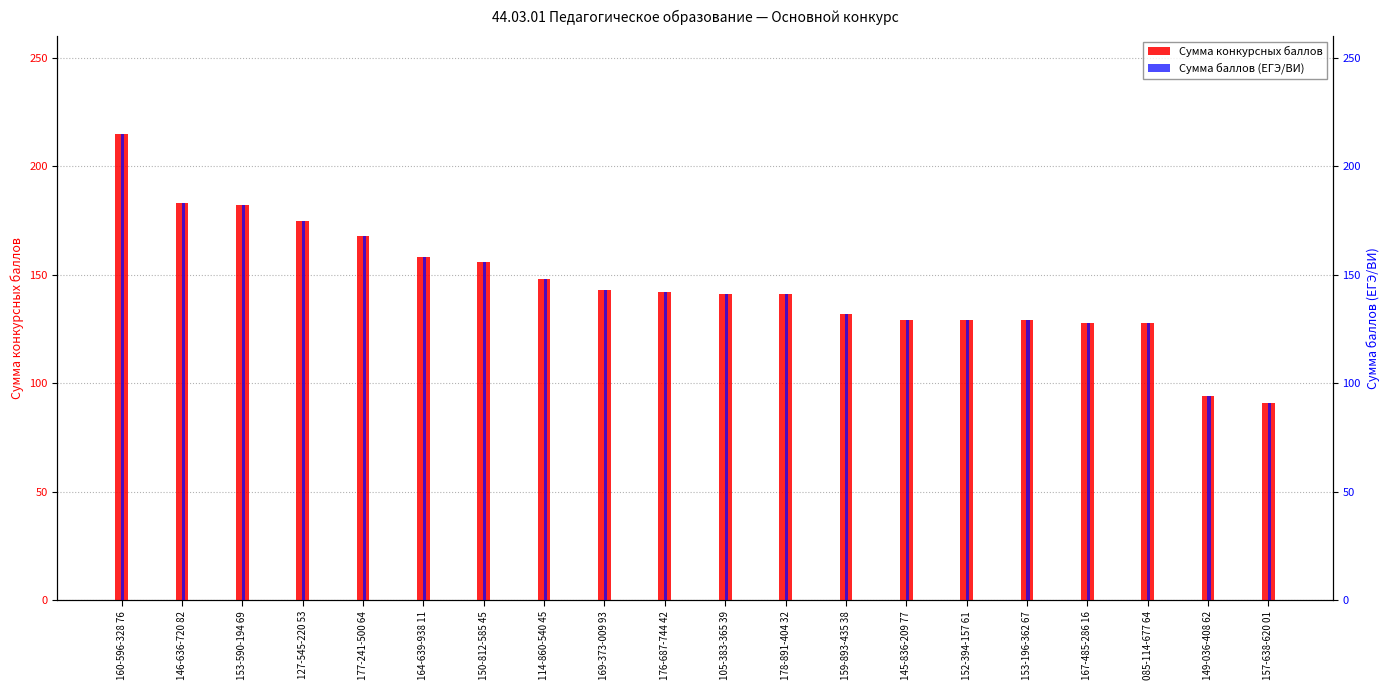

Rank the series at 149-036-408 62 from highest to lowest value.

Сумма конкурсных баллов, Сумма баллов (ЕГЭ/ВИ)